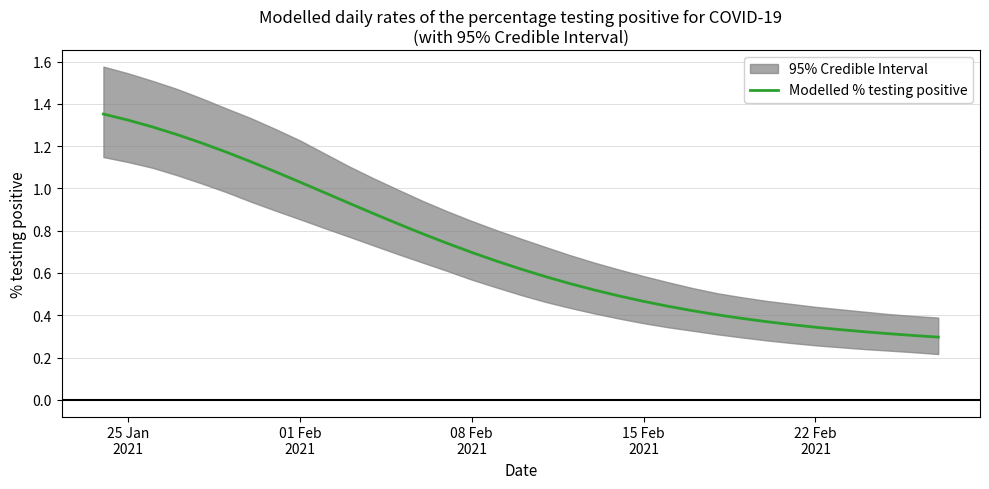

True or false: there are more than 2 points higher than both neighbors.

False